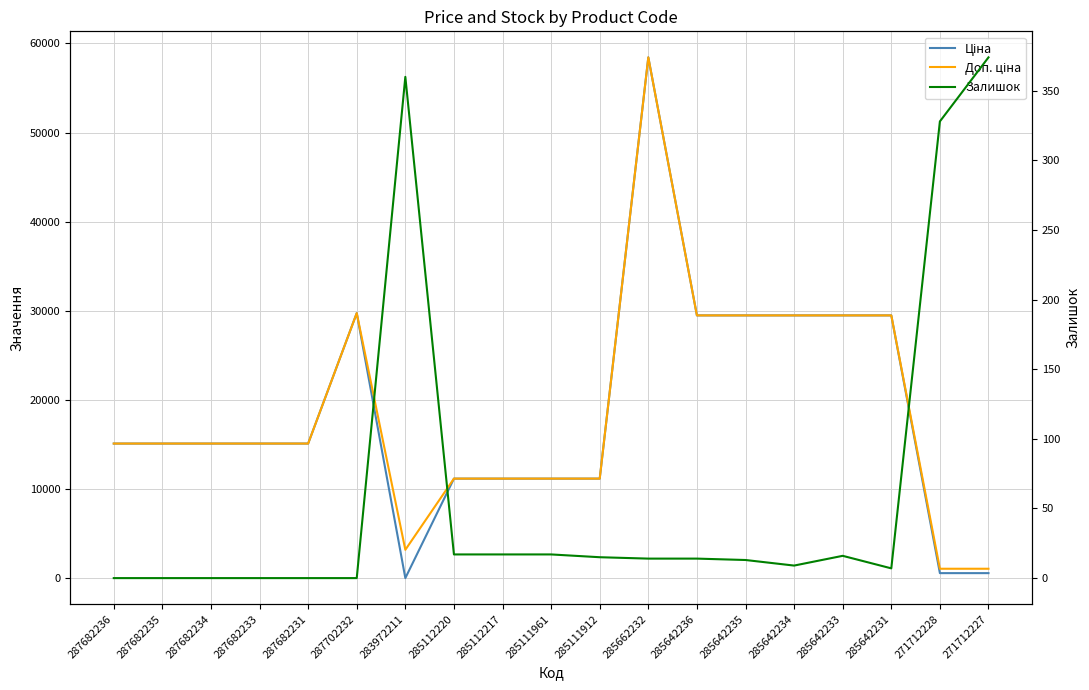

At which category is the sum across all series the highest?

285662232